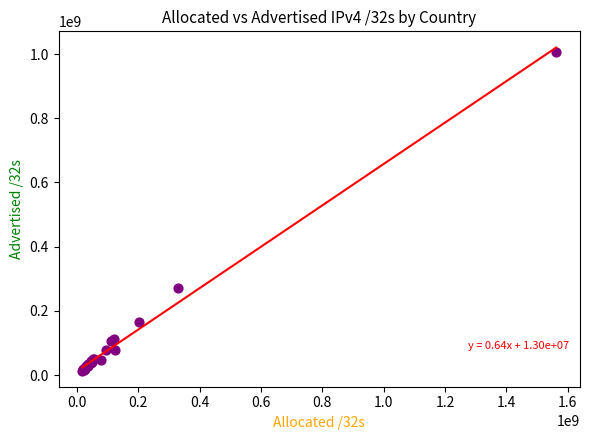

What Y value in the scatter plot is closest to 510851268?

271802624